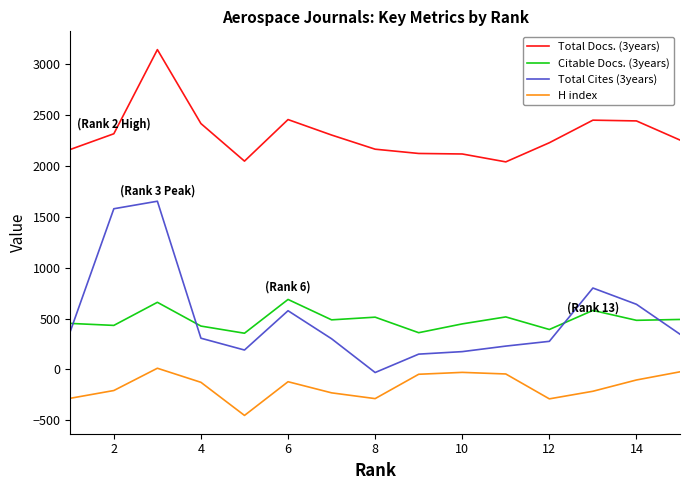

What is the lowest value of the Total Docs. (3years) series?

2037.9